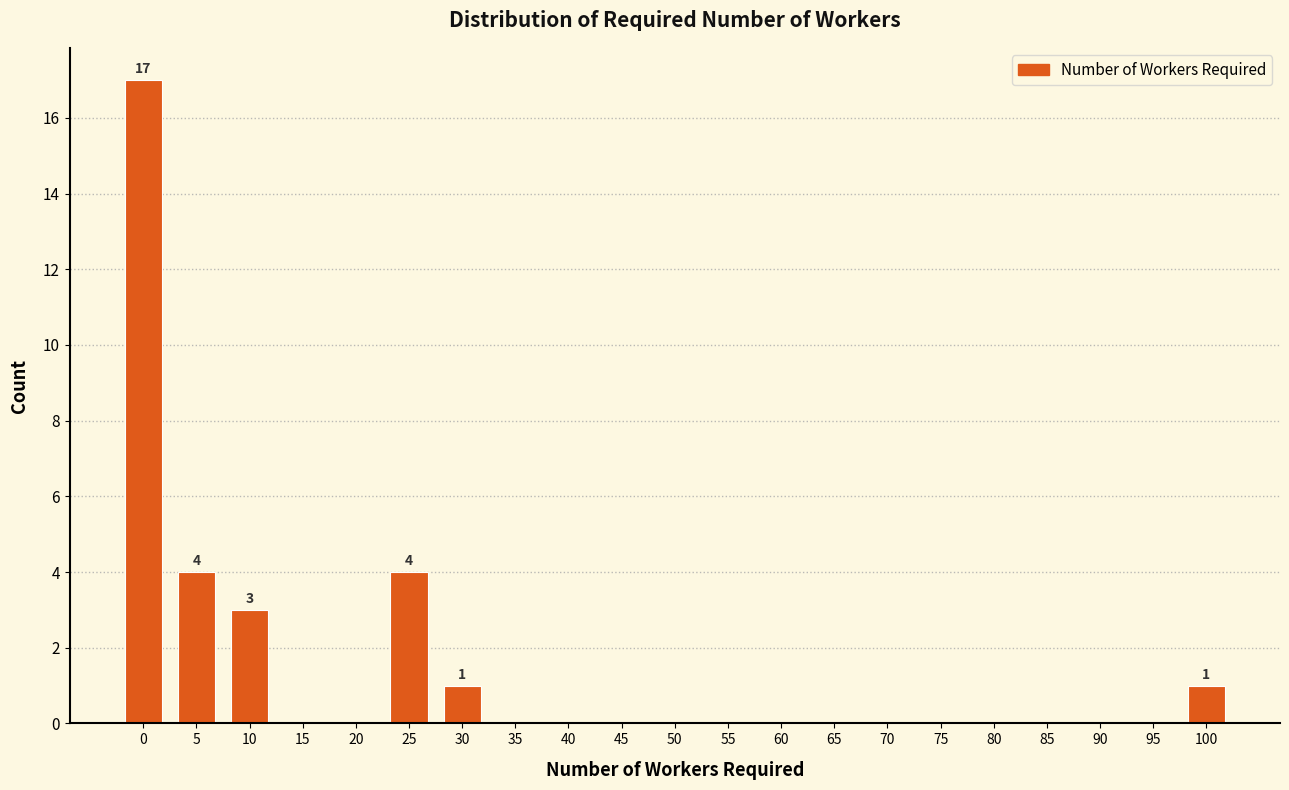

Reading left to right, list all the values displayed in this chart.

0=17	5=4	10=3	15=0	20=0	25=4	30=1	35=0	40=0	45=0	50=0	55=0	60=0	65=0	70=0	75=0	80=0	85=0	90=0	95=0	100=1